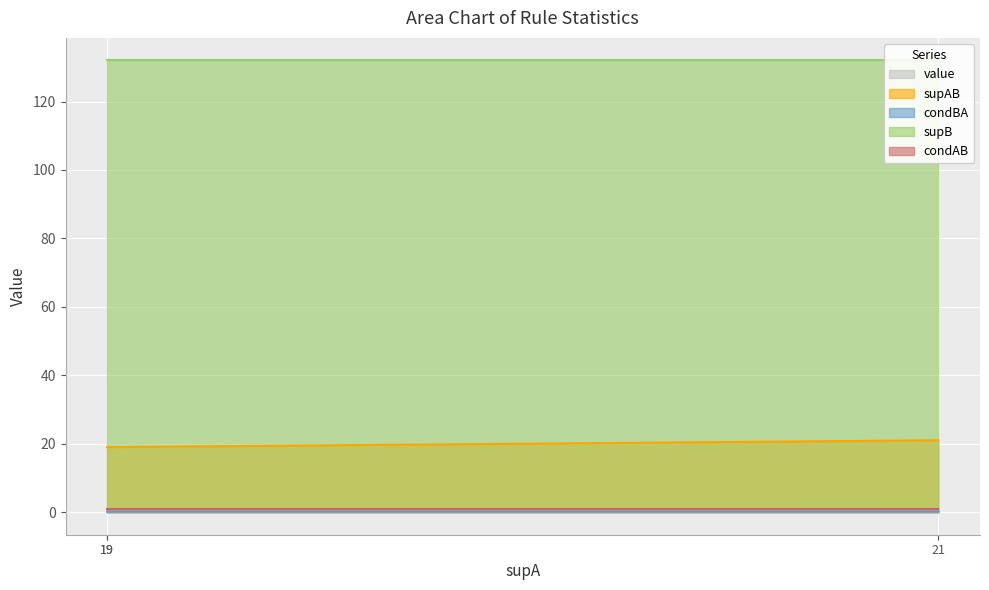

Is the value of supAB at 19 greater than the value of condBA at 19?

Yes